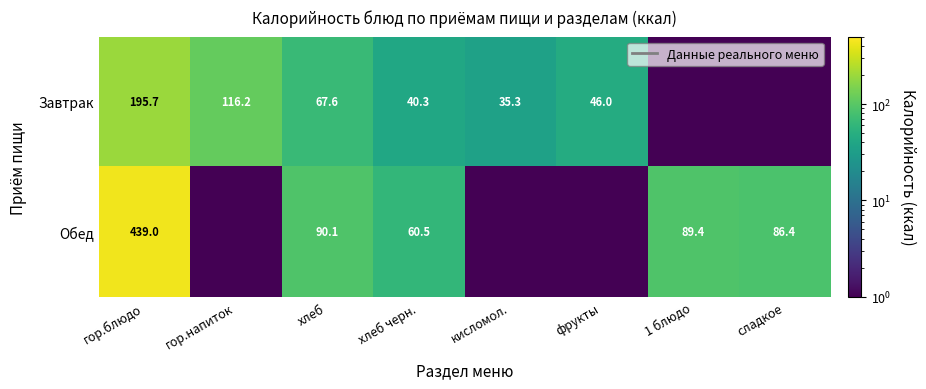

What is the total value across all series at гор.блюдо?

634.7